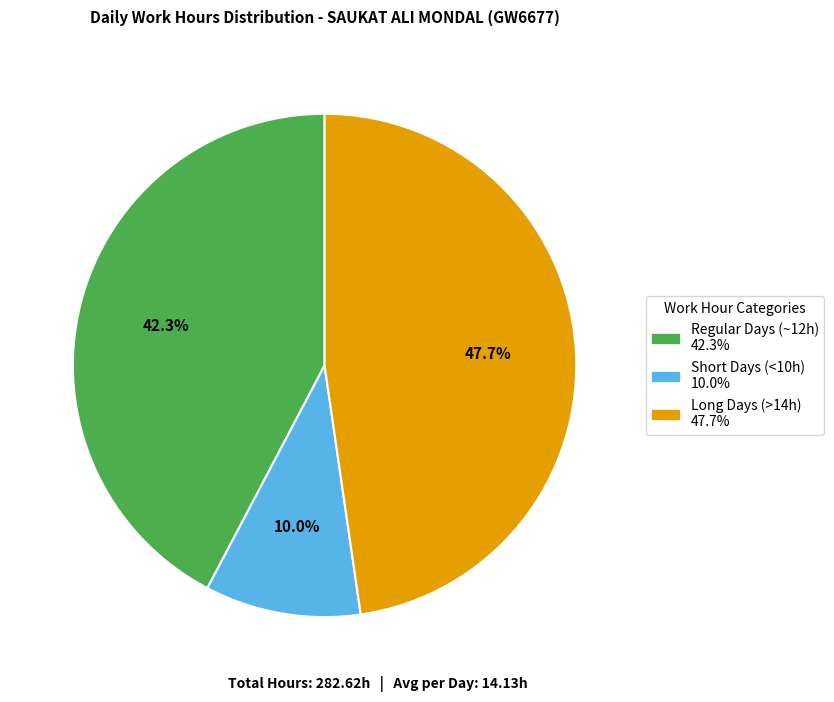

Count the number of slices in the pie.

3